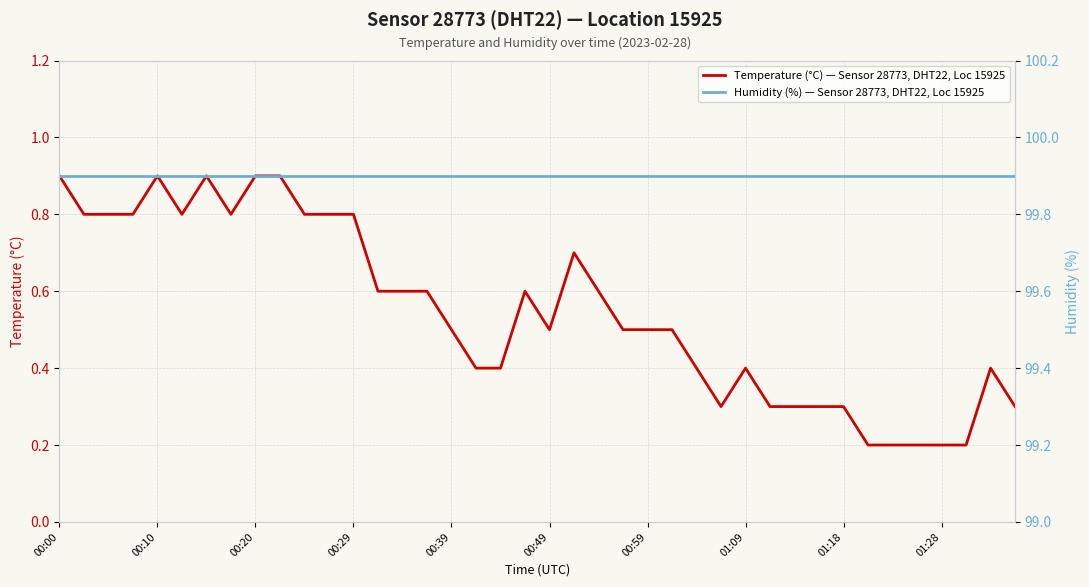

Which series changed the most between 19 and 21?

Temperature (°C) — Sensor 28773, DHT22, Loc 15925